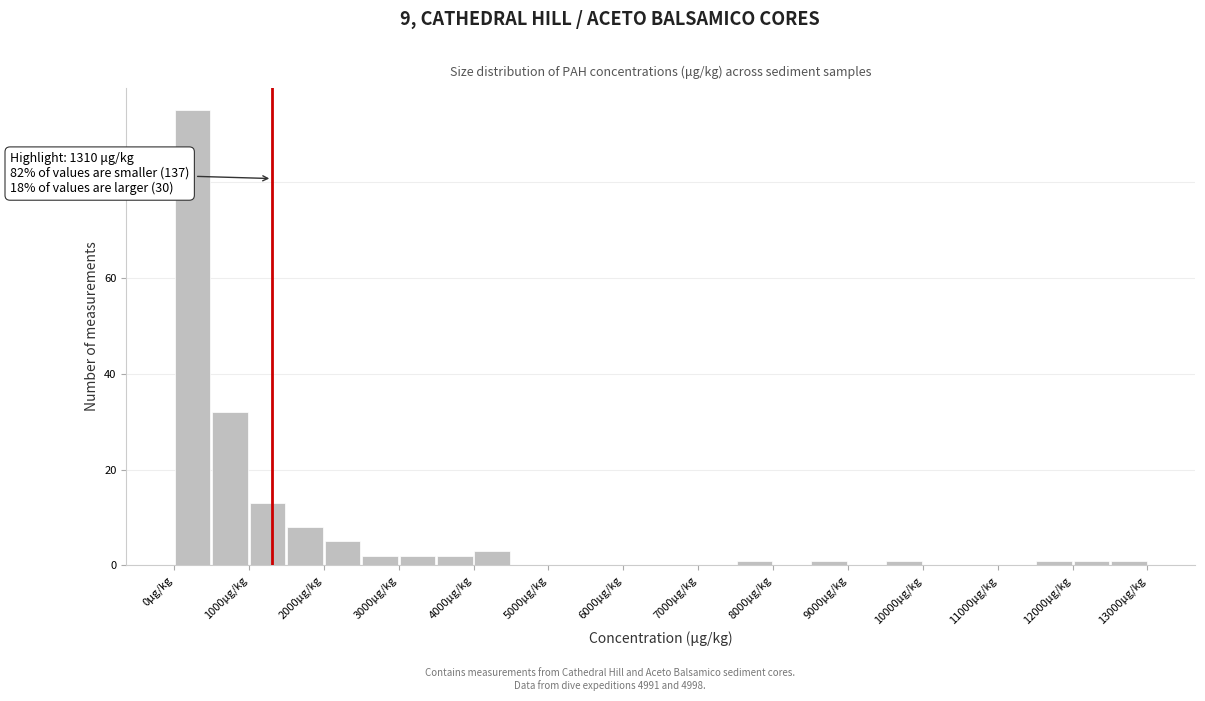

Over which range of the x-axis is the bar tallest?

0 to 500